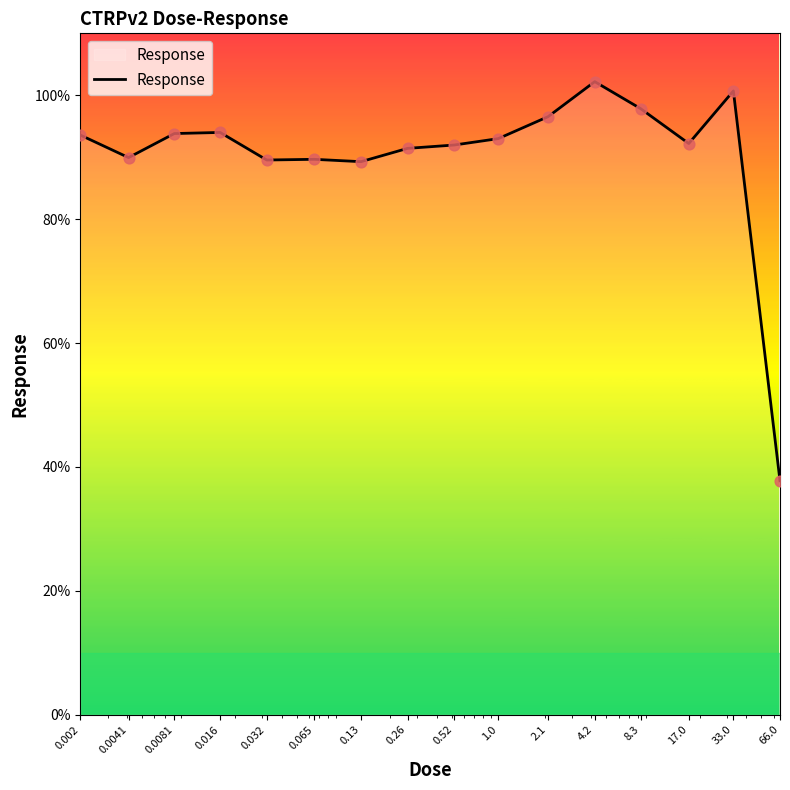

What is the difference between the maximum and minimum values?

64.4